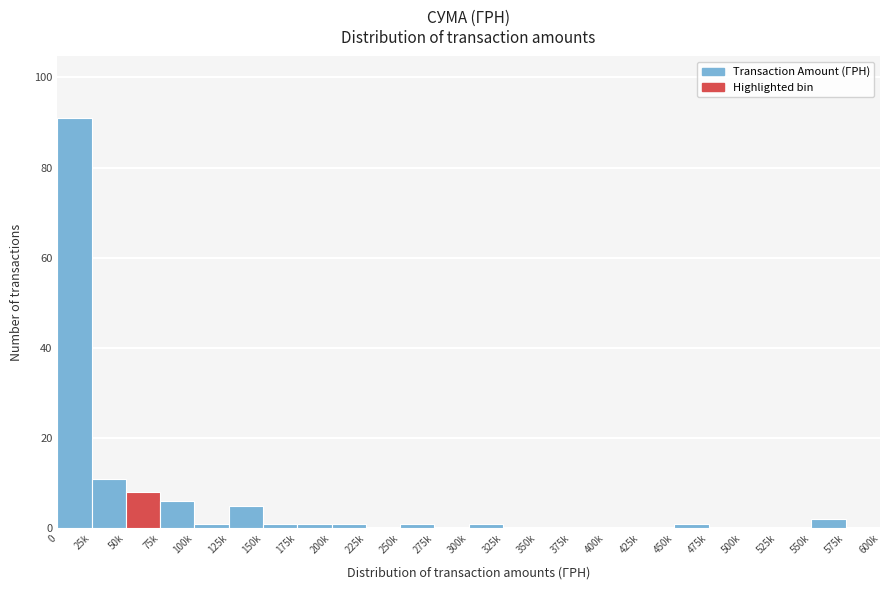

Reading left to right, list all the values displayed in this chart.

0=91	25k=11	50k=8	75k=6	100k=1	125k=5	150k=1	175k=1	200k=1	225k=0	250k=1	275k=0	300k=1	325k=0	350k=0	375k=0	400k=0	425k=0	450k=1	475k=0	500k=0	525k=0	550k=2	575k=0